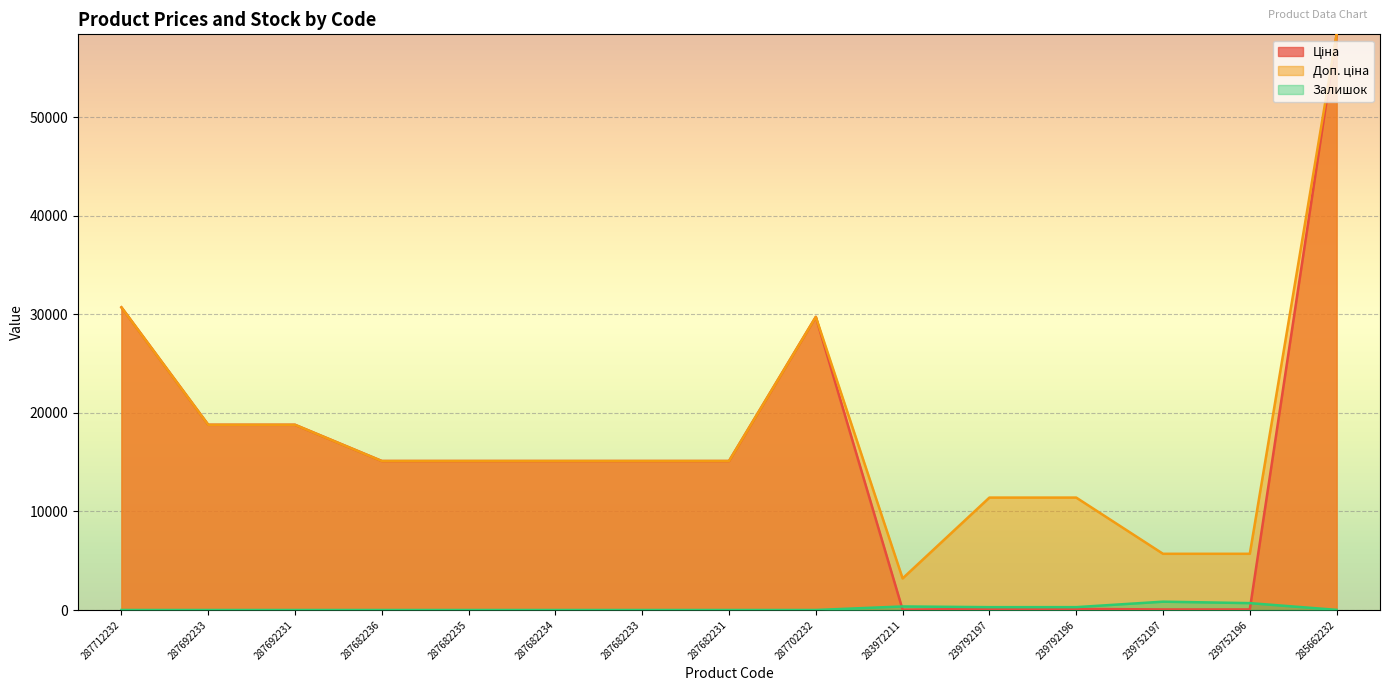

How many values in the Залишок series exceed 0?

6